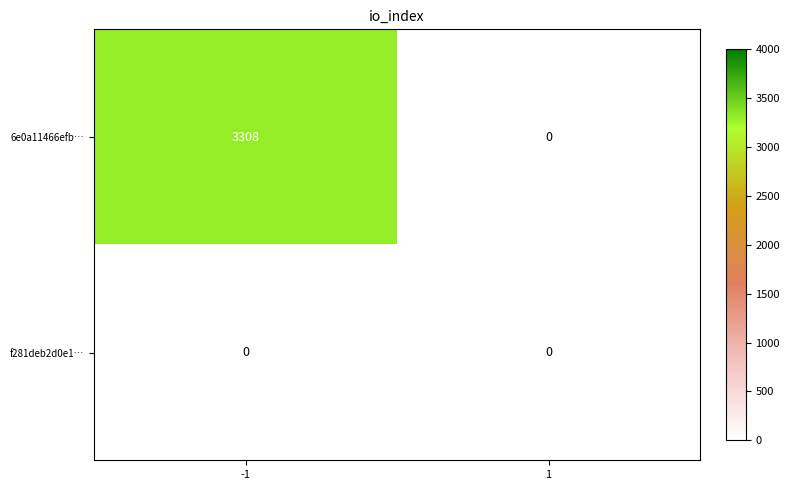

Reading left to right, what are all the values shown in this chart?

6e0a11466efb…: -1=3308	1=0
f281deb2d0e1…: -1=0	1=0